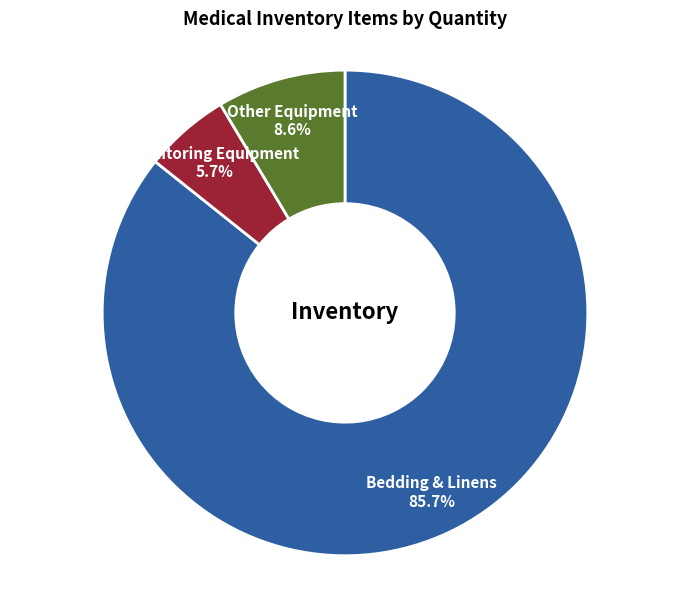

Is there any slice that represents more than half of the pie?

Yes